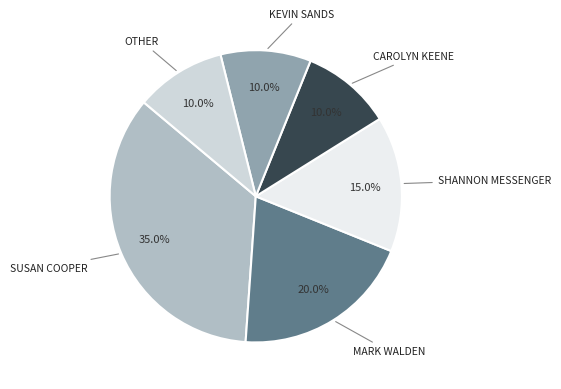

Is there any slice that represents more than half of the pie?

No